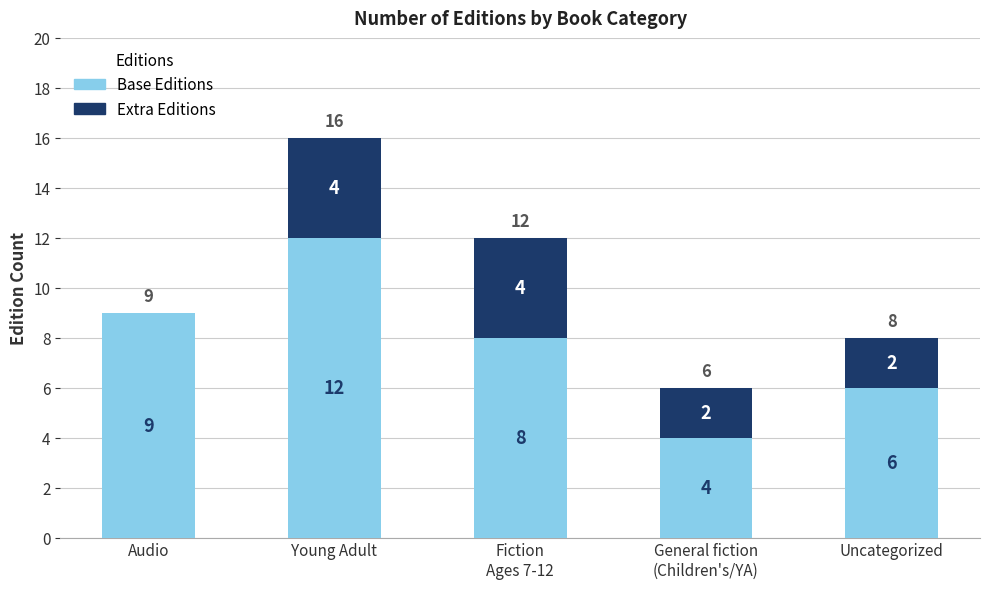

At which category is the sum across all series the highest?

Young Adult